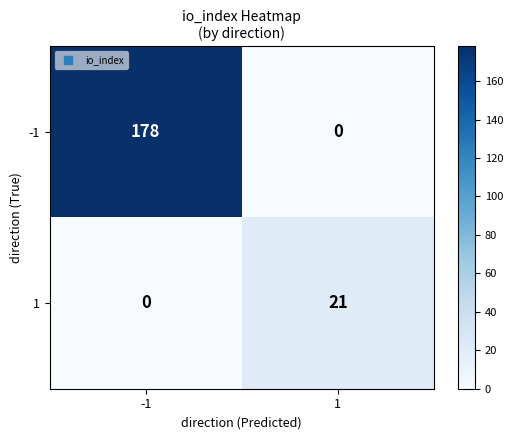

Reading left to right, what are all the values shown in this chart?

-1: -1=178	1=0
1: -1=0	1=21